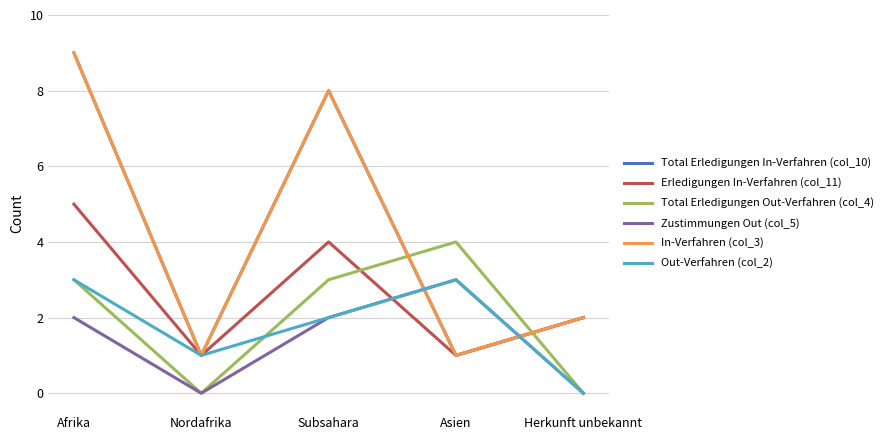

True or false: Total Erledigungen In-Verfahren (col_10) has a value of 1 at Herkunft unbekannt.

False